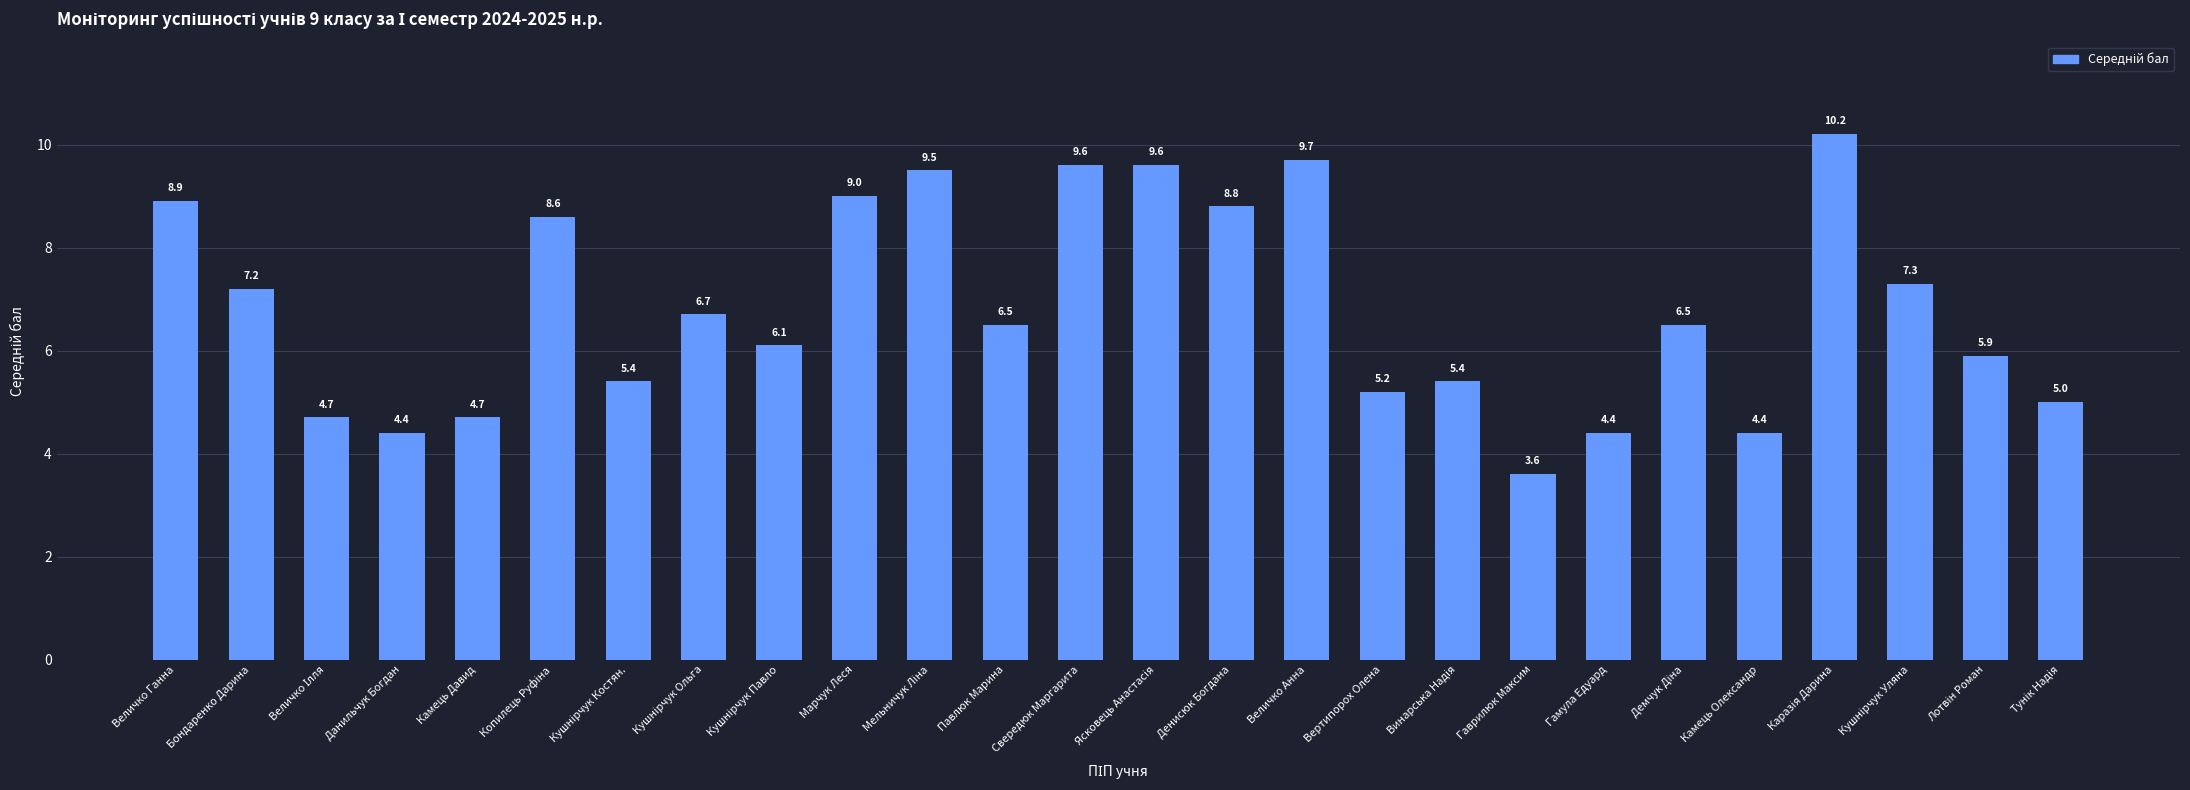

What is the average value?

6.8